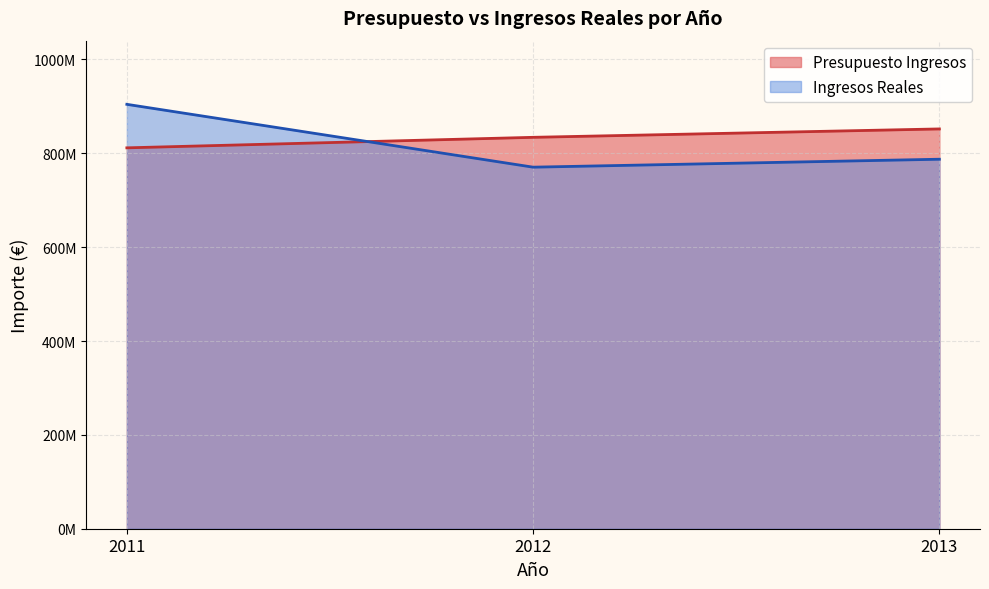

Which series has the largest total across all categories?

Presupuesto Ingresos